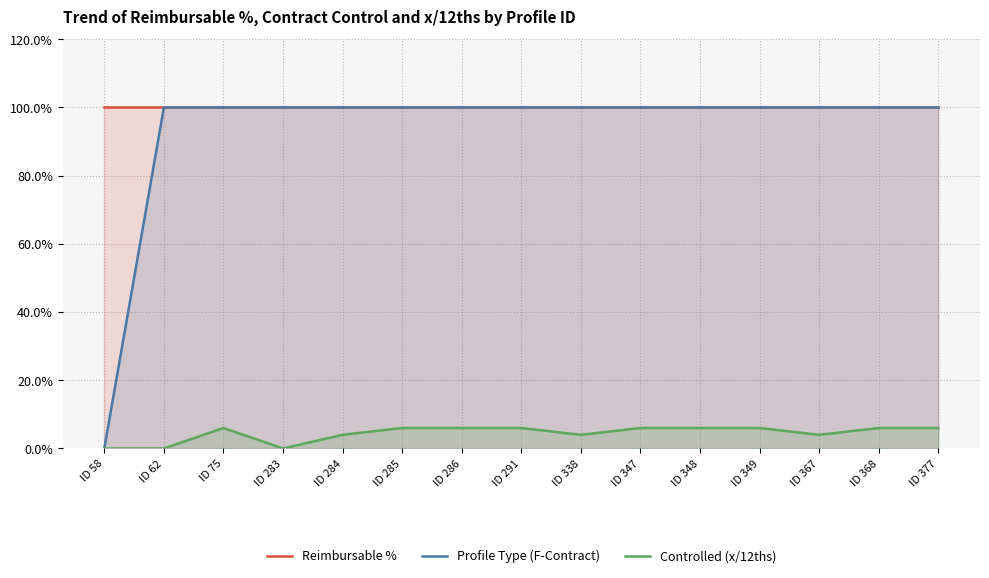

What is the value of the Reimbursable % point at the 3rd from the left?

100